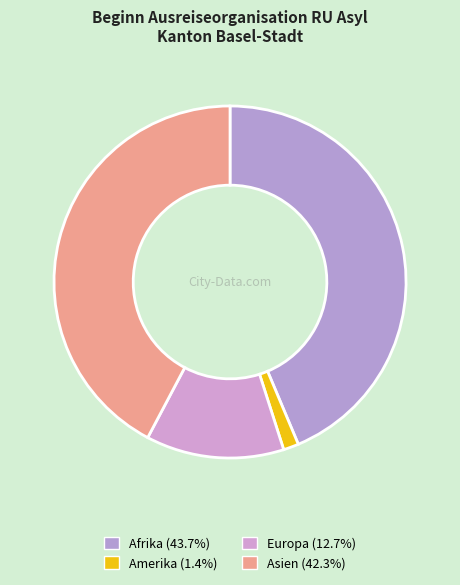

How many slices are in this pie chart?

4